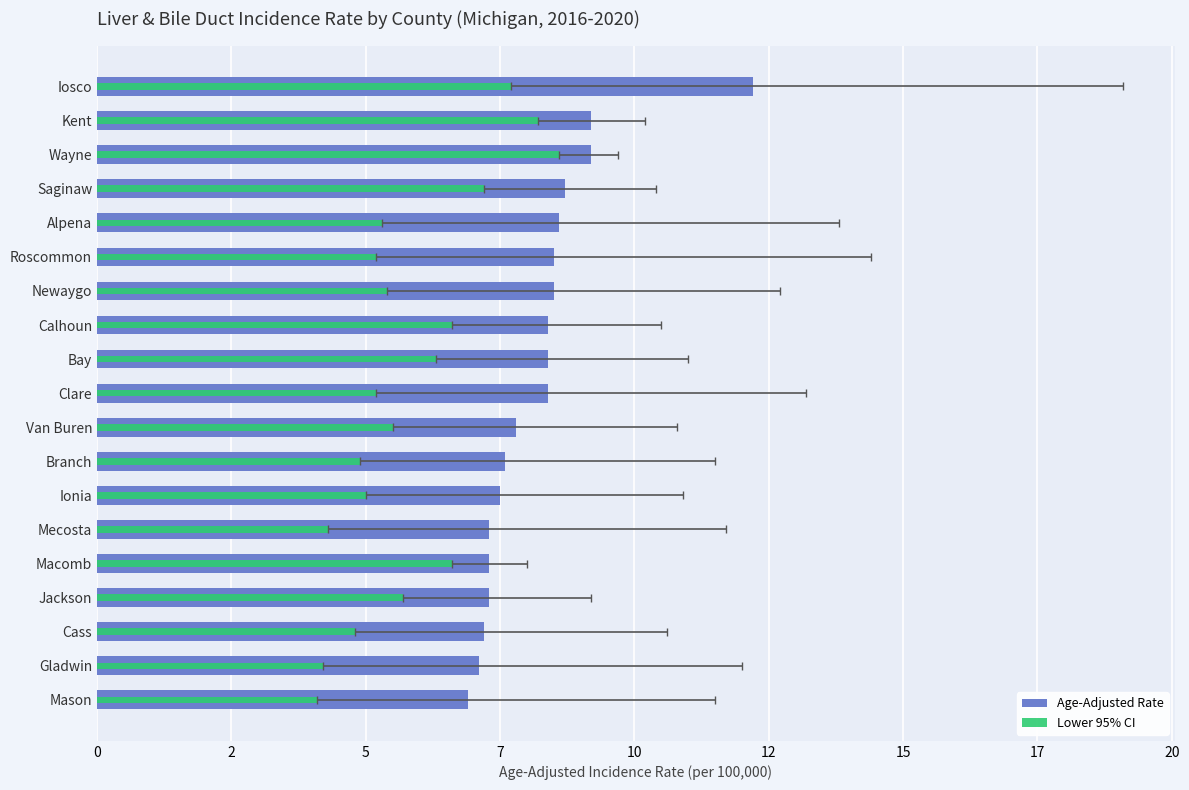

How many bars are there in total?

38